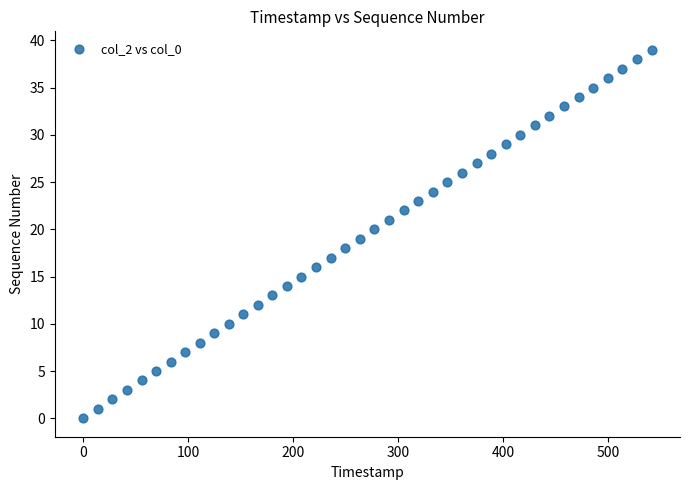

What is the range of Y values (max minus min)?

39